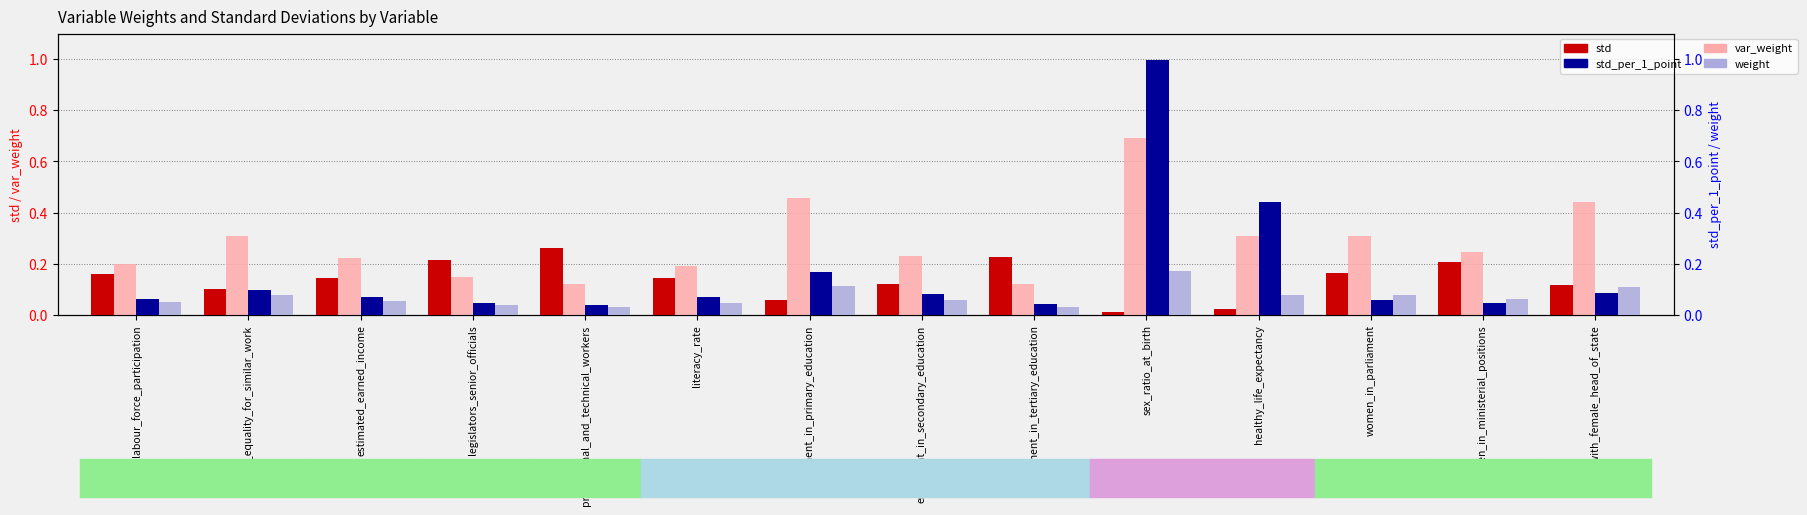

Is the value of var_weight at women_in_ministerial_positions greater than the value of weight at enrolment_in_secondary_education?

Yes